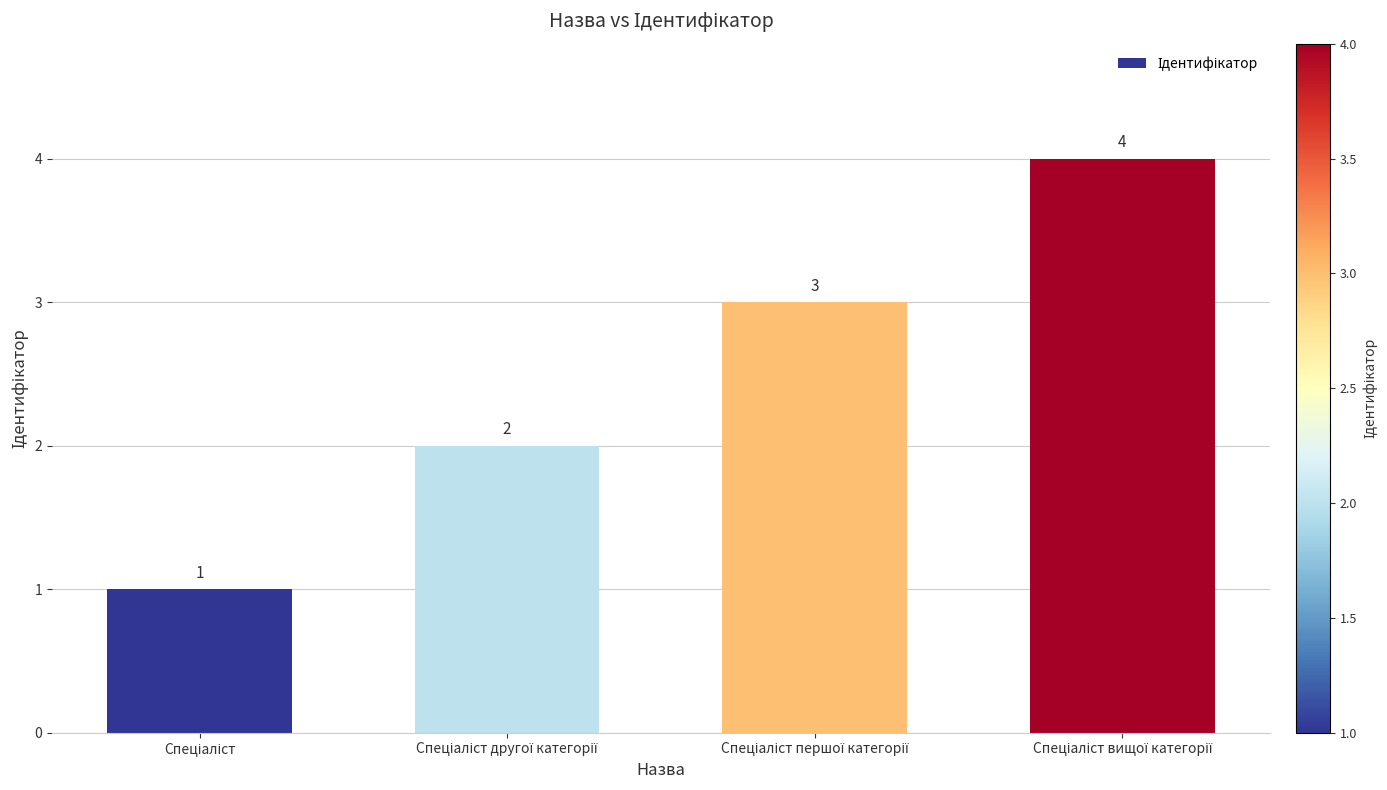

Reading left to right, list all the values displayed in this chart.

1	2	3	4